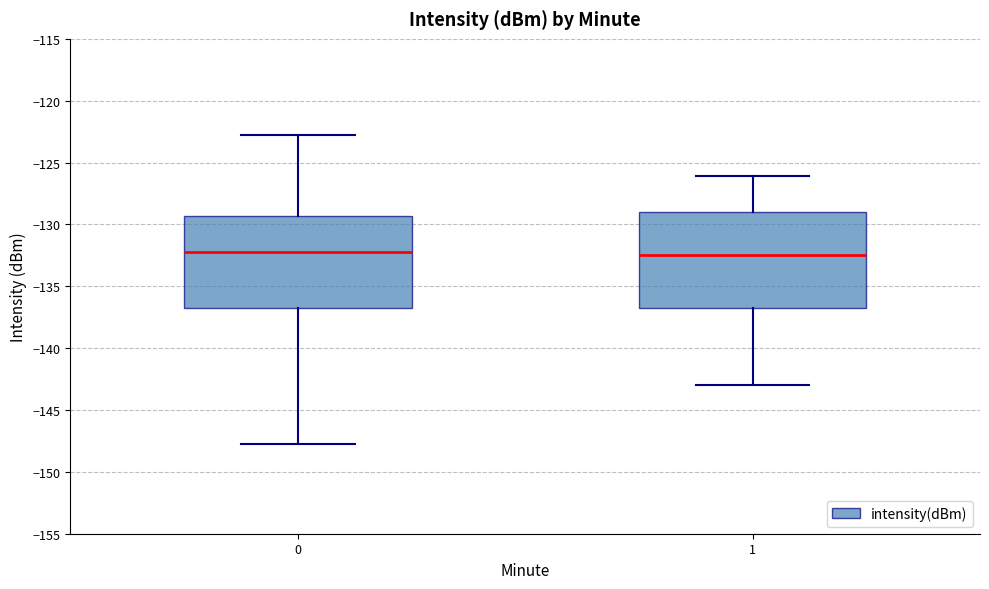

Where is the upper edge of the box at x = 1 on the y-axis? The values are not printed on the chart, so give them approximately, as read against the axis.

-129.0